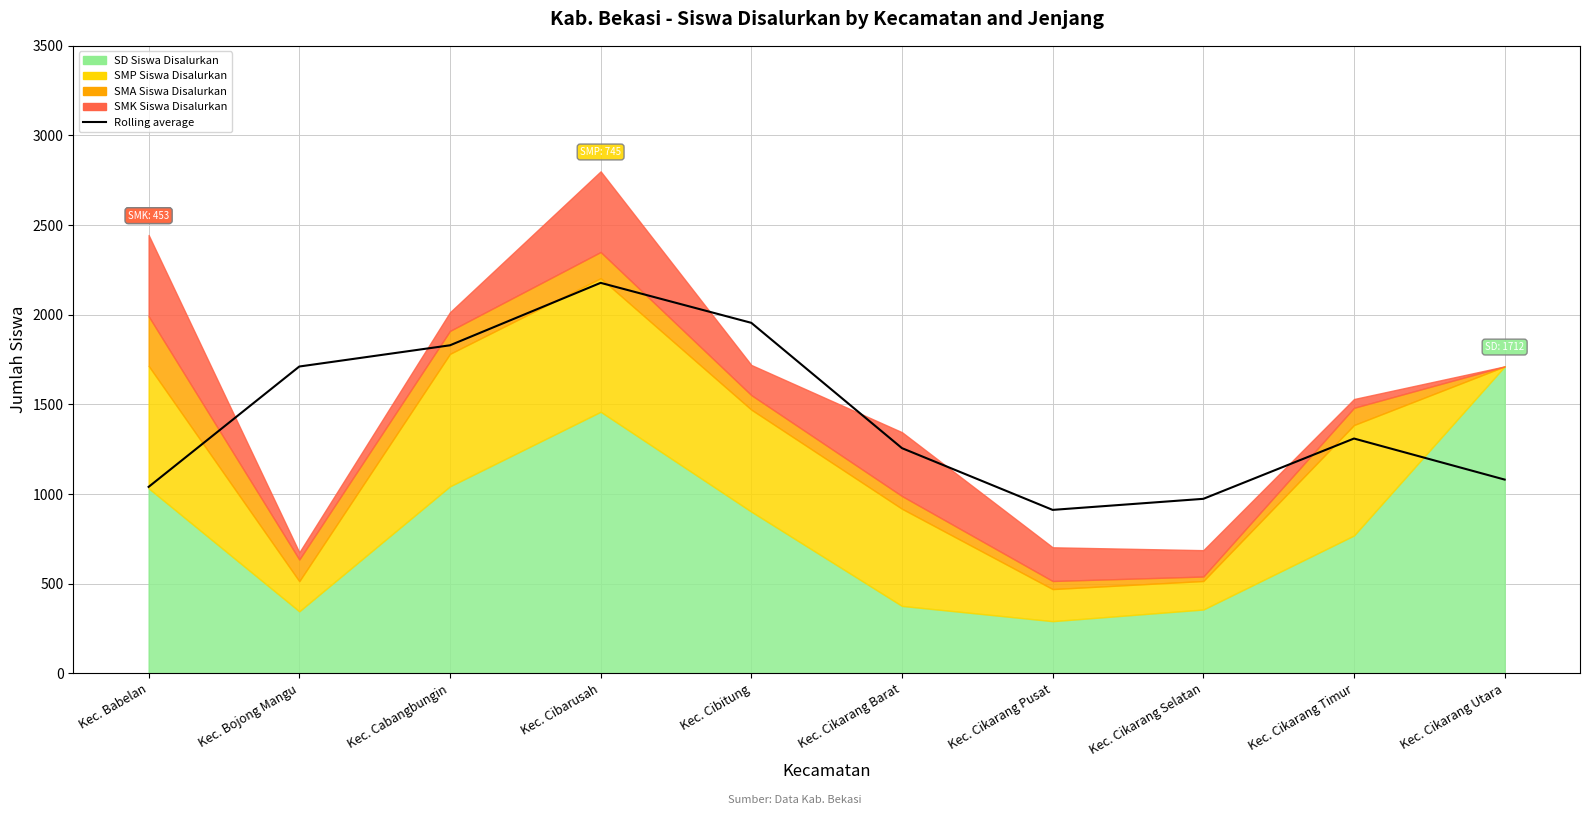

How many values are below 1309?

5